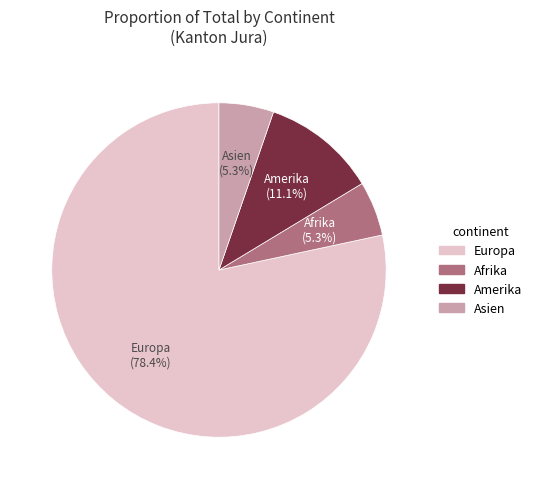

The Europa slice represents 78% of the pie. True or false?

True